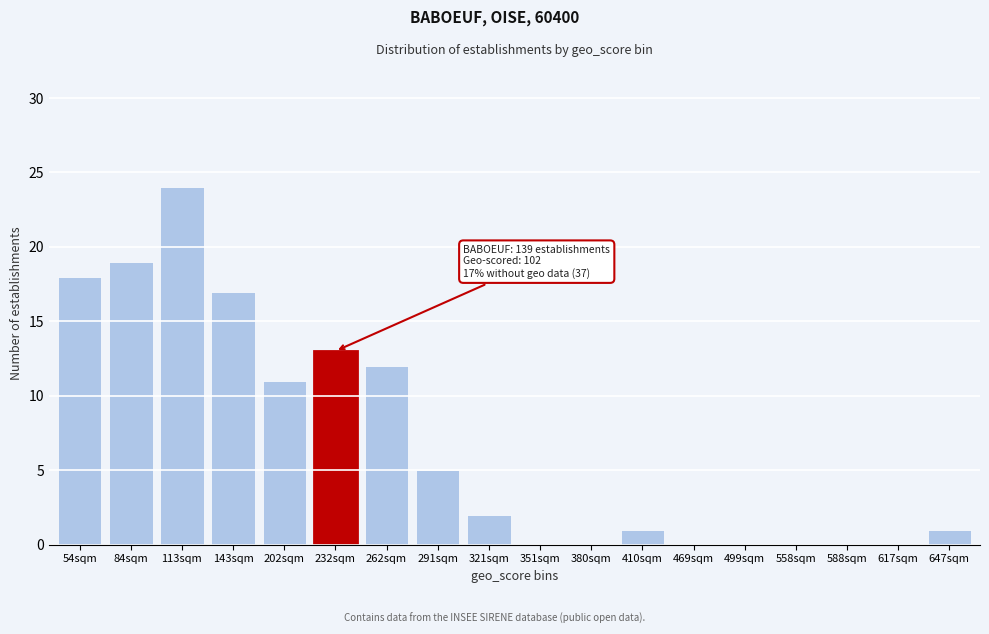

Reading right to left, transcribe all the data shown in this chart.

647sqm=1	617sqm=0	588sqm=0	558sqm=0	499sqm=0	469sqm=0	410sqm=1	380sqm=0	351sqm=0	321sqm=2	291sqm=5	262sqm=12	232sqm=13	202sqm=11	143sqm=17	113sqm=24	84sqm=19	54sqm=18